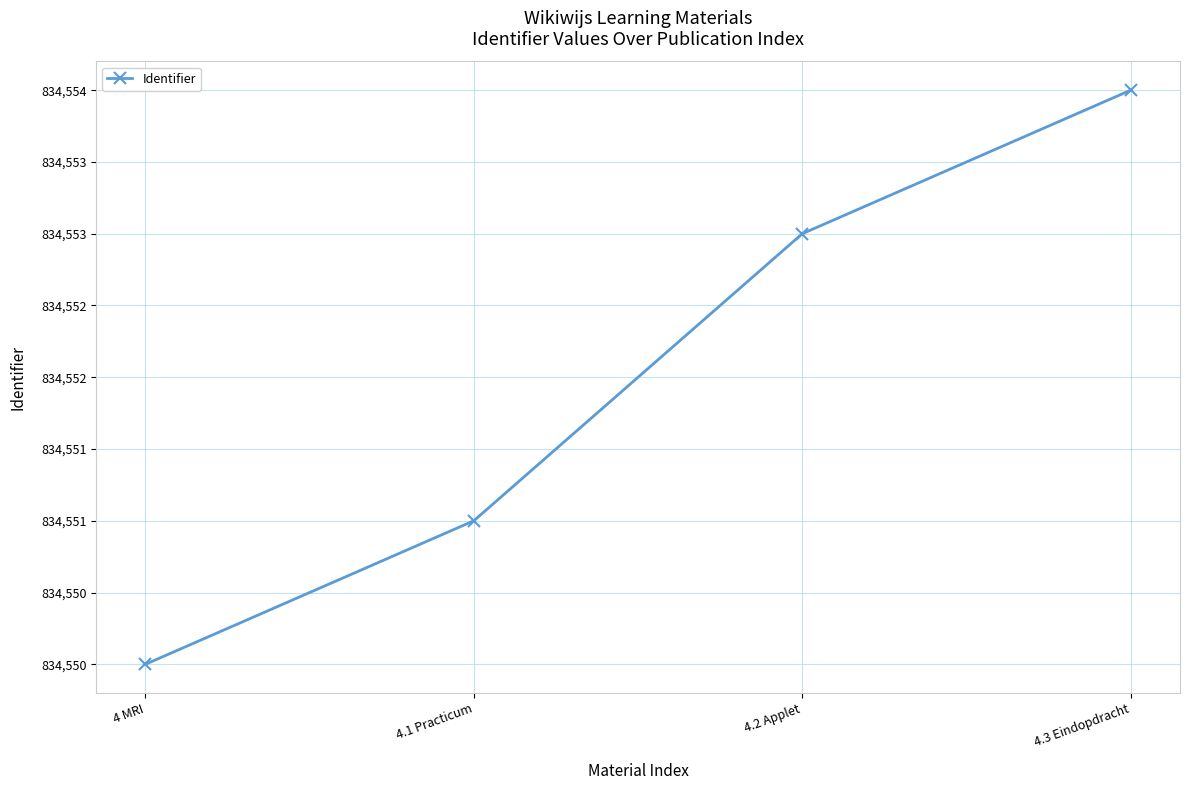

What is the sum of all values?

3338208